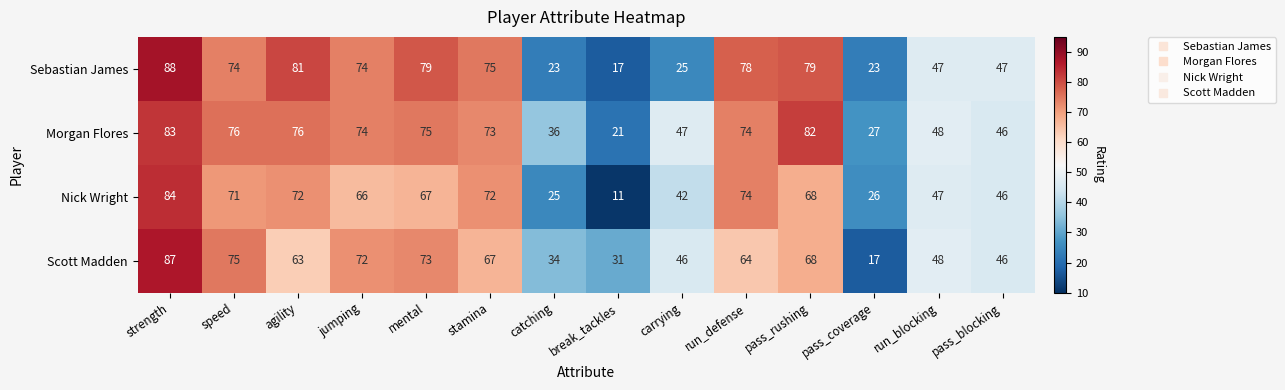

Which category has the highest value in the Morgan Flores series?

strength